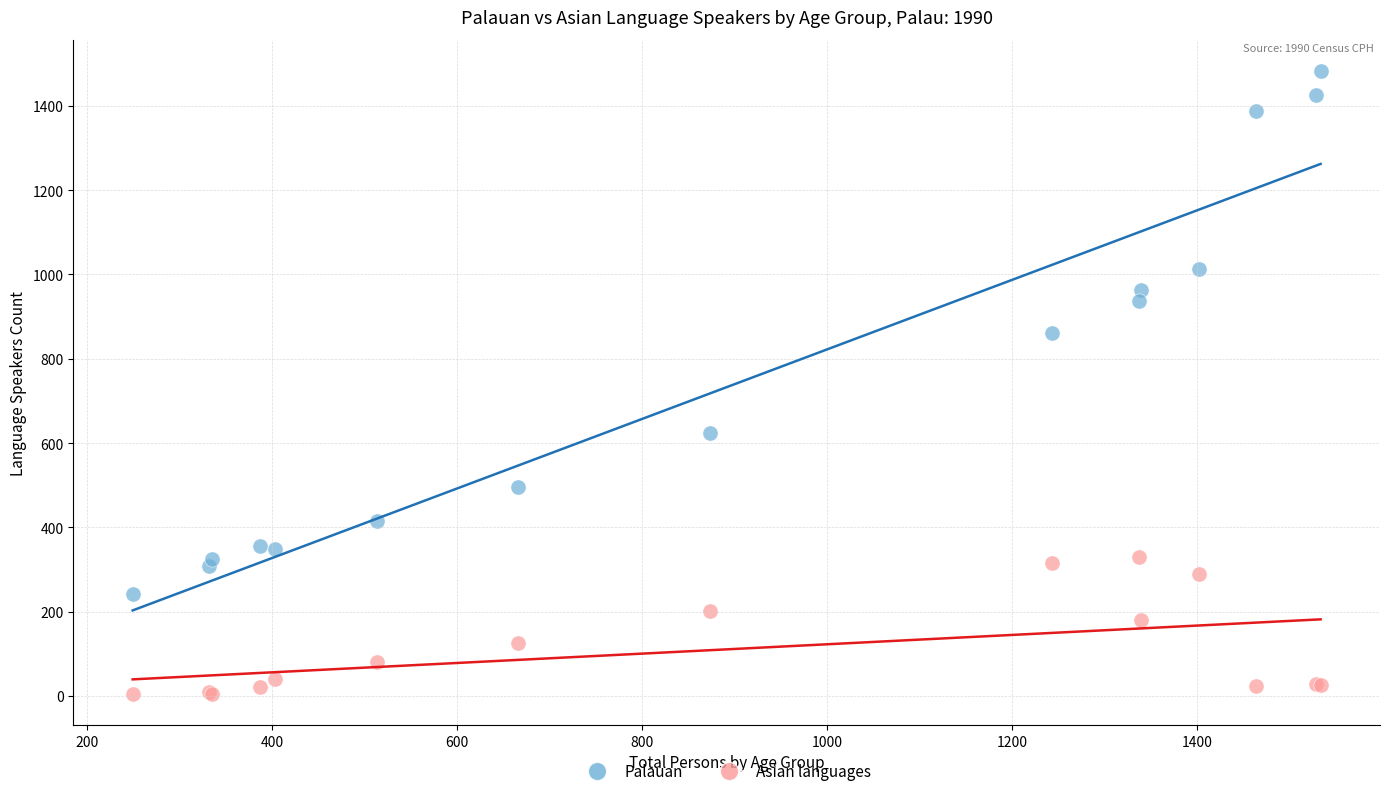

Which series contains the lowest Y value?

Asian languages